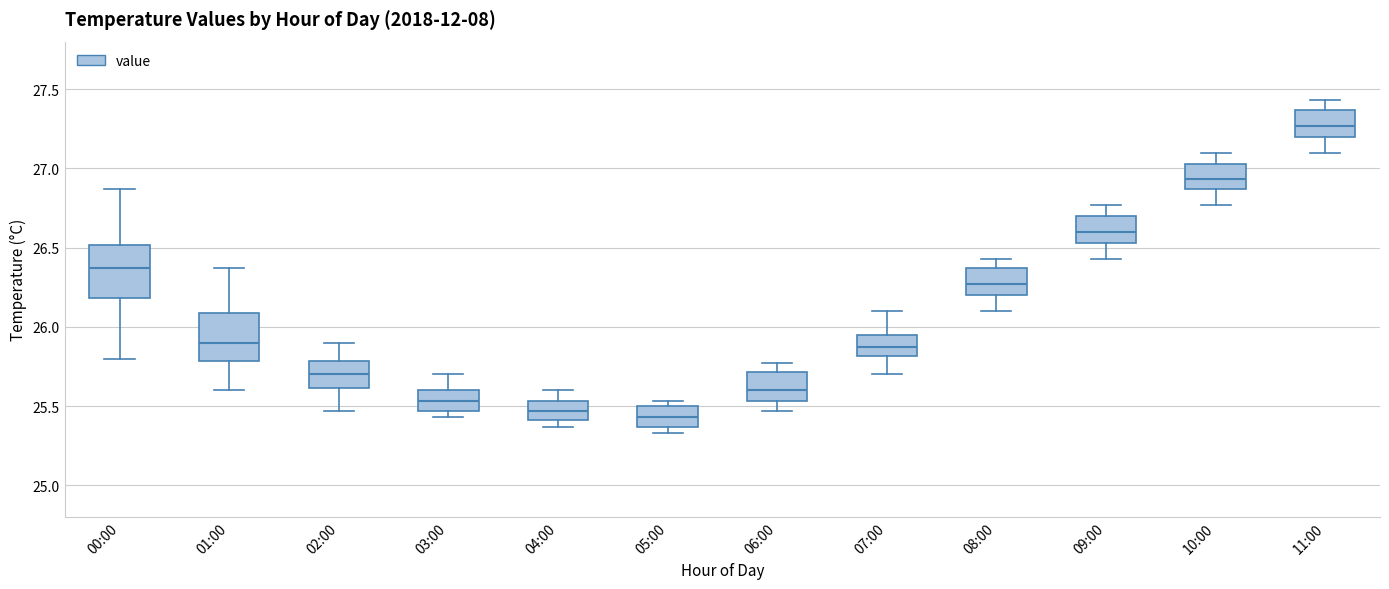

Reading left to right, read every box against the y-axis: the position of its median line, the range the box covers, and the ends of its whiskers. The values are not printed on the chart, so give them approximately, as read against the axis.

00:00: median 26.35, box 26.20 to 26.50, whiskers 25.80 to 26.85
01:00: median 25.90, box 25.80 to 26.10, whiskers 25.60 to 26.35
02:00: median 25.70, box 25.60 to 25.80, whiskers 25.45 to 25.90
03:00: median 25.55, box 25.45 to 25.60, whiskers 25.45 (just below the box's lower edge) to 25.70
04:00: median 25.45, box 25.40 to 25.55, whiskers 25.35 to 25.60
05:00: median 25.45, box 25.35 to 25.50, whiskers 25.35 (just below the box's lower edge) to 25.55
06:00: median 25.60, box 25.55 to 25.70, whiskers 25.45 to 25.75
07:00: median 25.85, box 25.80 to 25.95, whiskers 25.70 to 26.10
08:00: median 26.25, box 26.20 to 26.35, whiskers 26.10 to 26.45
09:00: median 26.60, box 26.55 to 26.70, whiskers 26.45 to 26.75
10:00: median 26.95, box 26.85 to 27.05, whiskers 26.75 to 27.10
11:00: median 27.25, box 27.20 to 27.35, whiskers 27.10 to 27.45